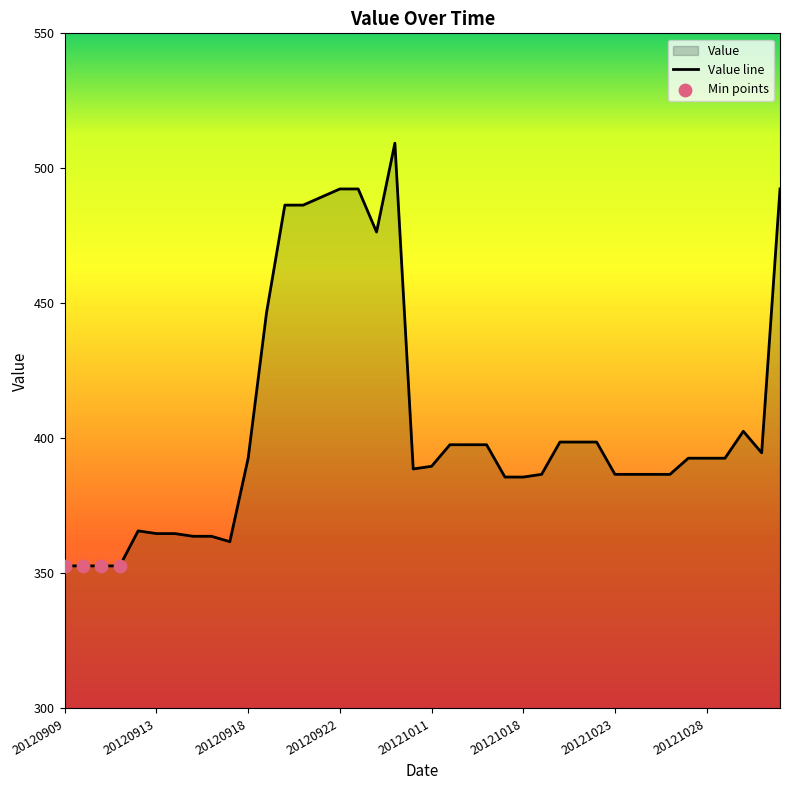

Approximately how many times larger is the value at 20121025 compared to 20121026?

1.0